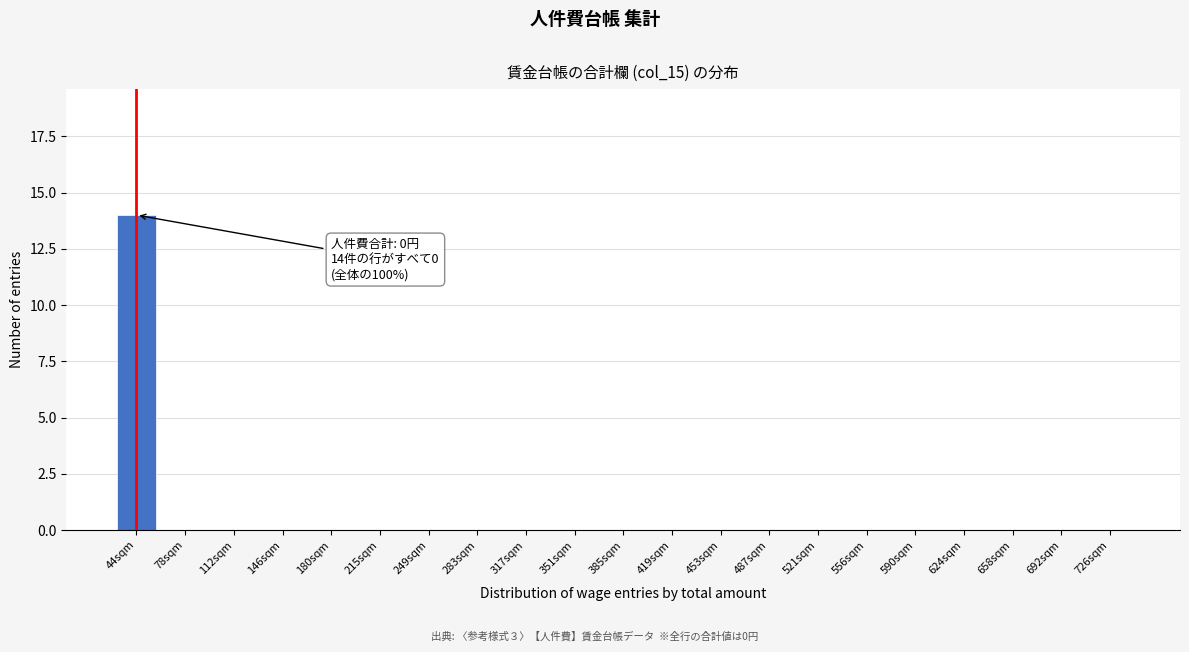

Reading left to right, extract all data points from this chart.

44sqm=14	78sqm=0	112sqm=0	146sqm=0	180sqm=0	215sqm=0	249sqm=0	283sqm=0	317sqm=0	351sqm=0	385sqm=0	419sqm=0	453sqm=0	487sqm=0	521sqm=0	556sqm=0	590sqm=0	624sqm=0	658sqm=0	692sqm=0	726sqm=0